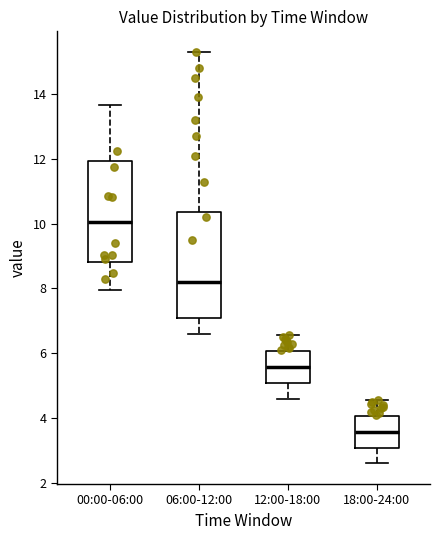

Where does the lower whisker of the box for 06:00-12:00 end on the y-axis? The values are not printed on the chart, so give them approximately, as read against the axis.

6.6